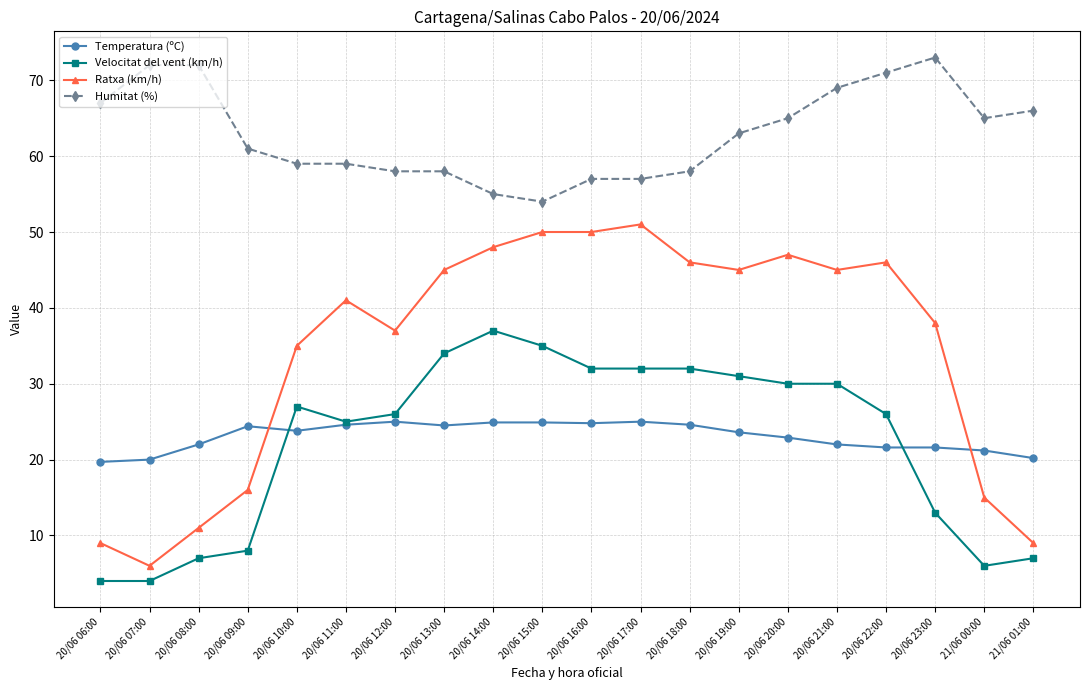

The Humitat (%) series shows 22.8 at 20/06 17:00. True or false?

False